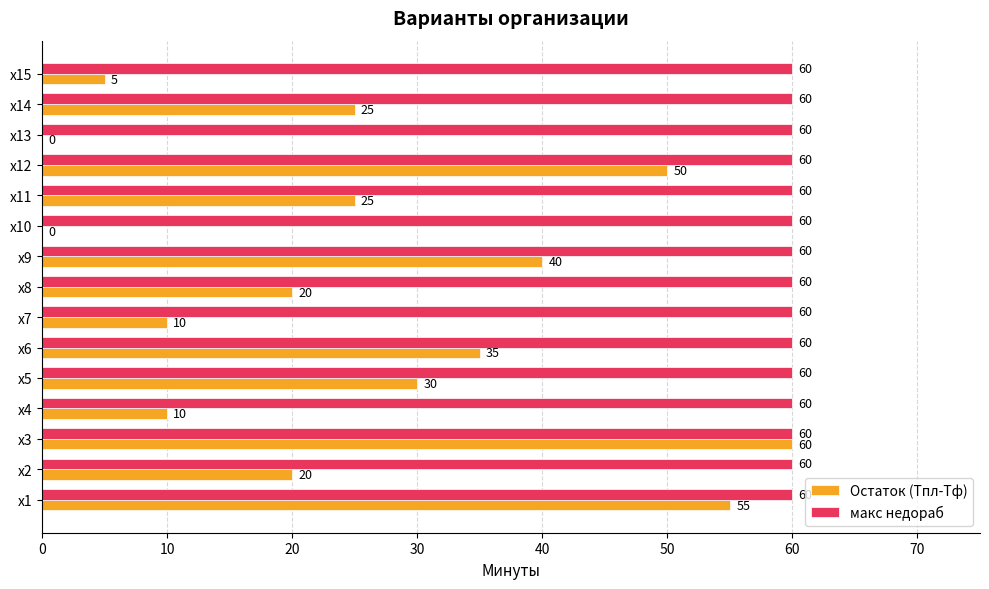

True or false: макс недораб has a value of 35 at х5.

False